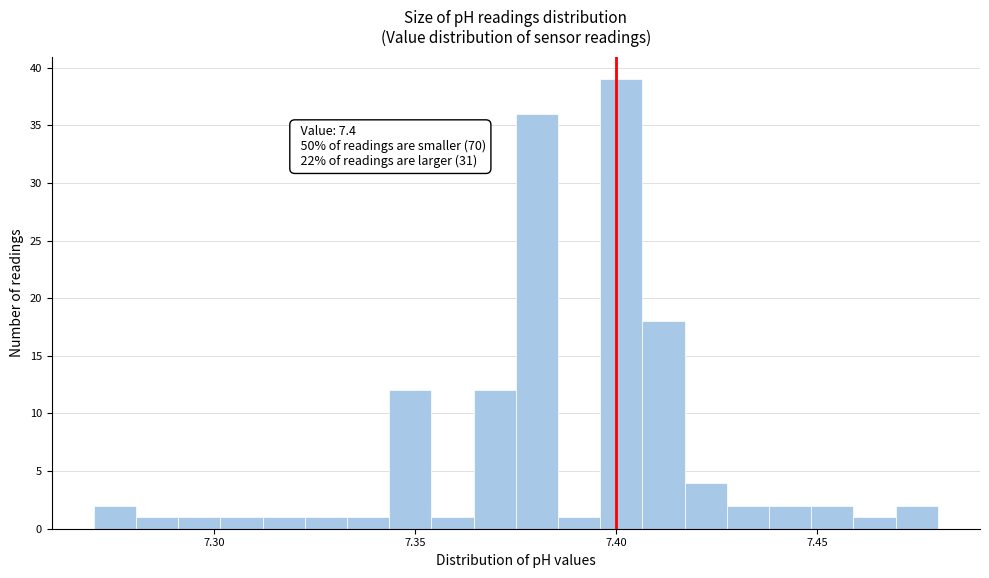

Around what value on the x-axis is the tallest bar? Give the approximate position of its centre, as read against the axis.

7.400